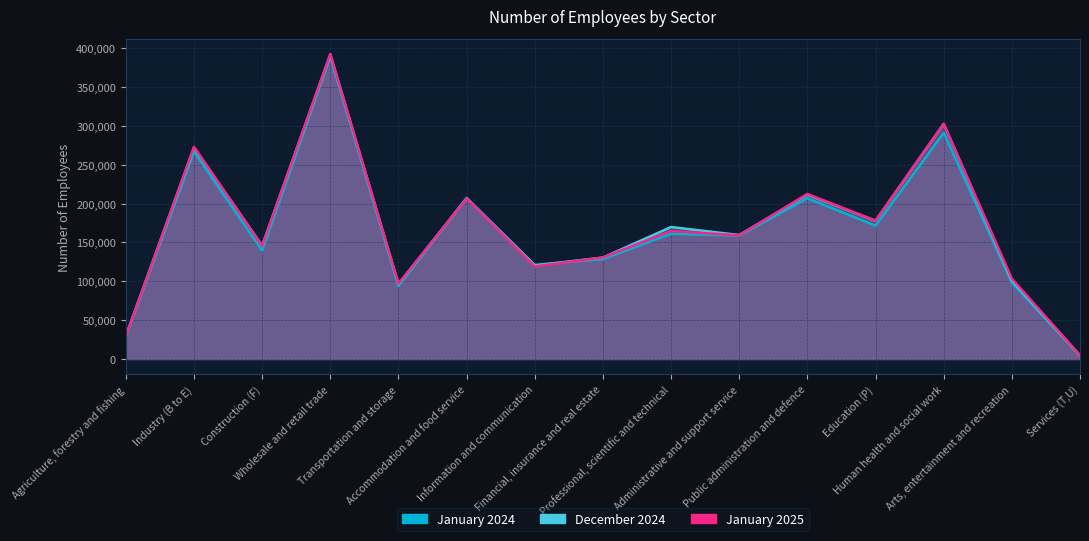

Which series changed the most between Agriculture, forestry and fishing and Wholesale and retail trade?

January 2025